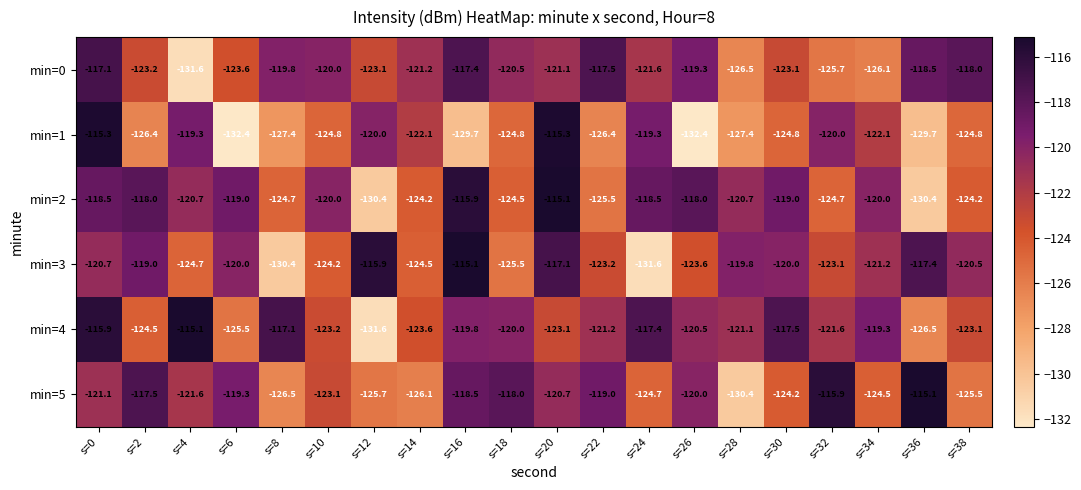

What is the minimum value for min=5?

-130.4